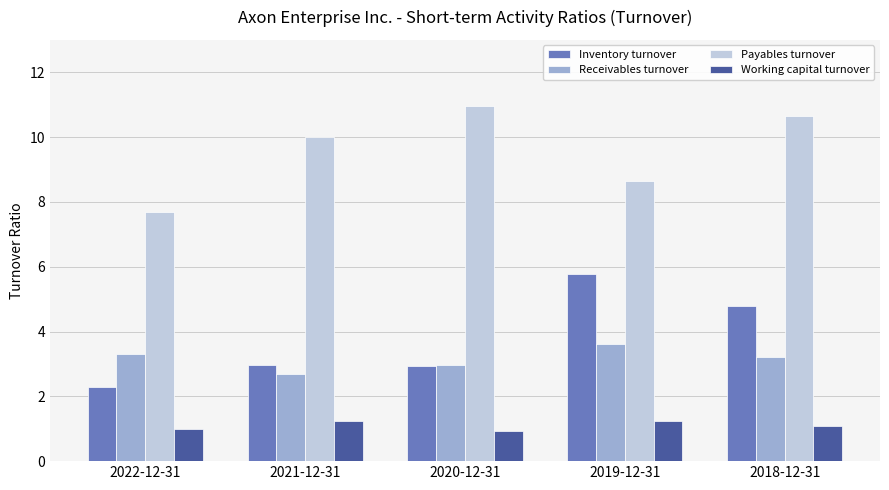

Read the Inventory turnover value at 2021-12-31.

3.0